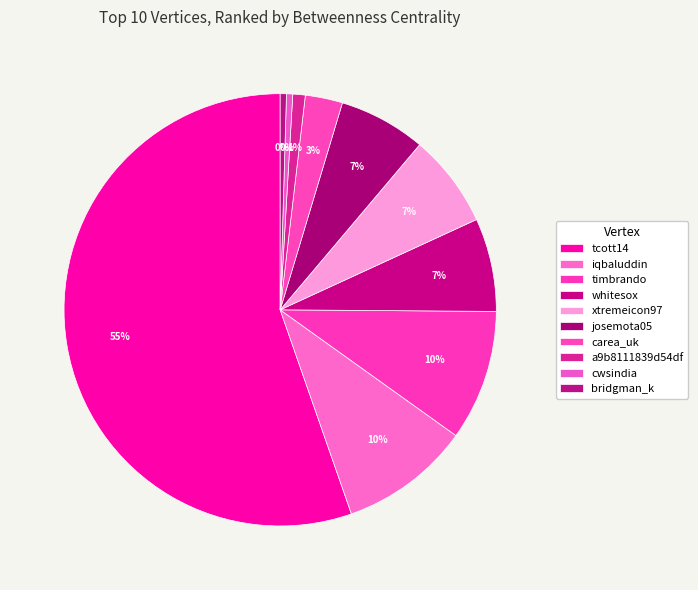

What is the change in value from whitesox to josemota05?

-2